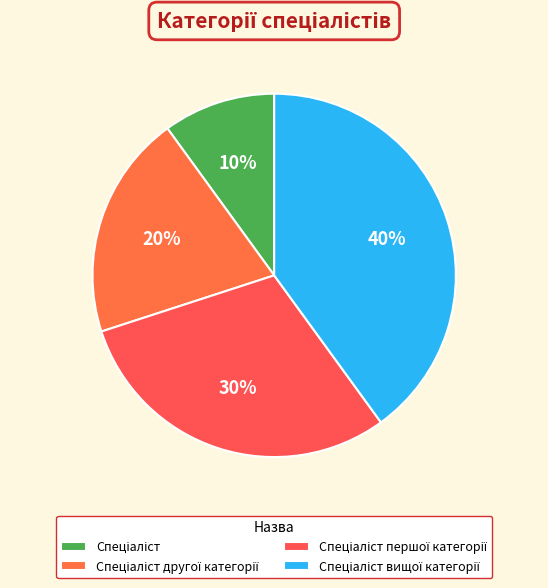

Do Спеціаліст першої категорії and Спеціаліст другої категорії together represent more than half of the pie?

No